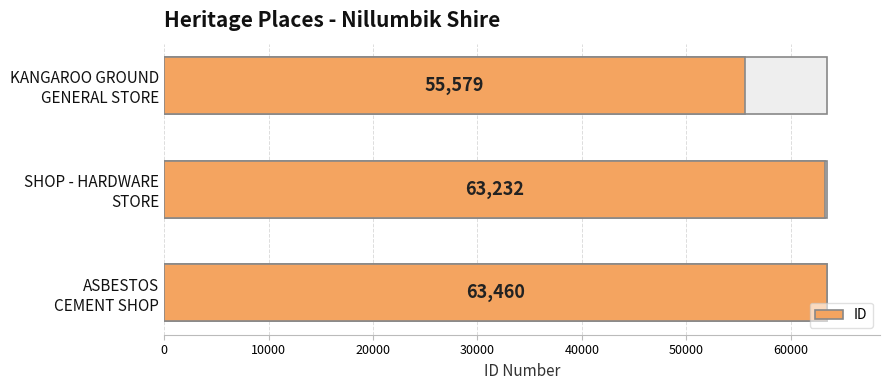

How many bars are there in total?

3